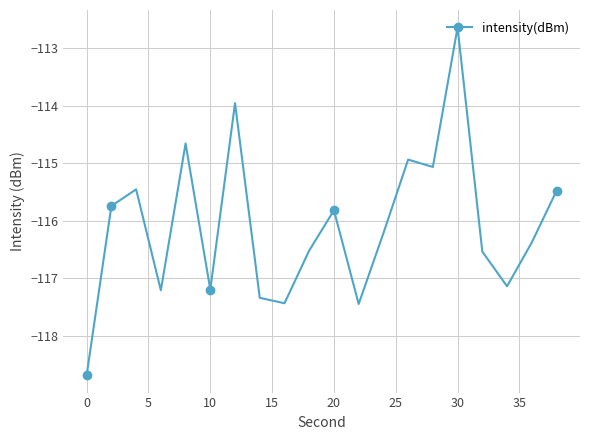

Which category has the highest value in the intensity(dBm) series?

30